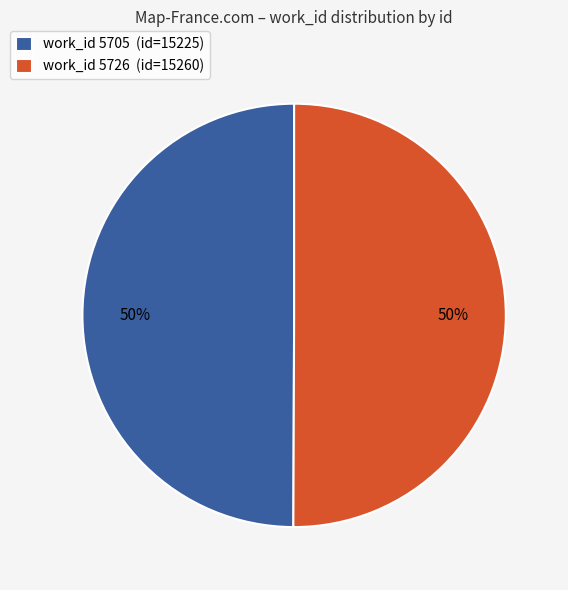

To the nearest percent, what portion does work_id 5726 (id=15260) represent?

50%